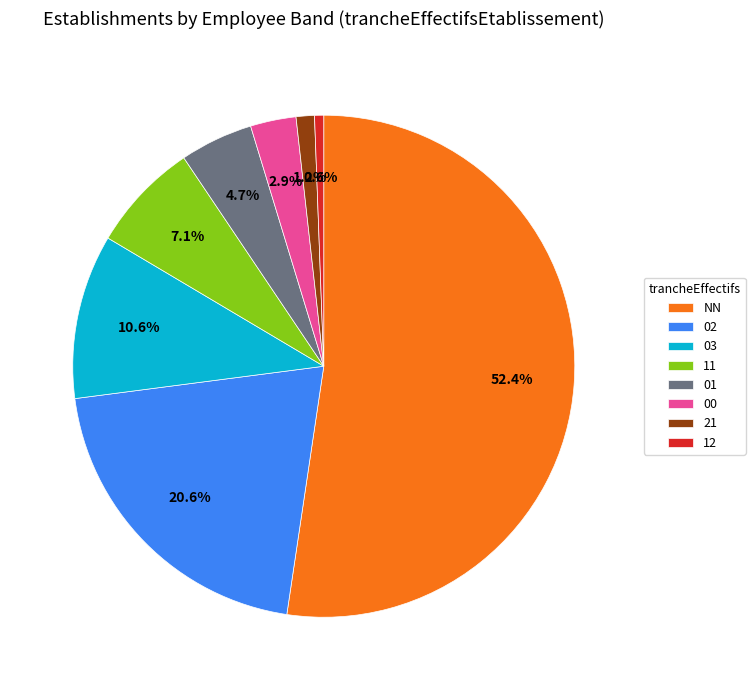

Which category has the smallest portion of the pie?

12